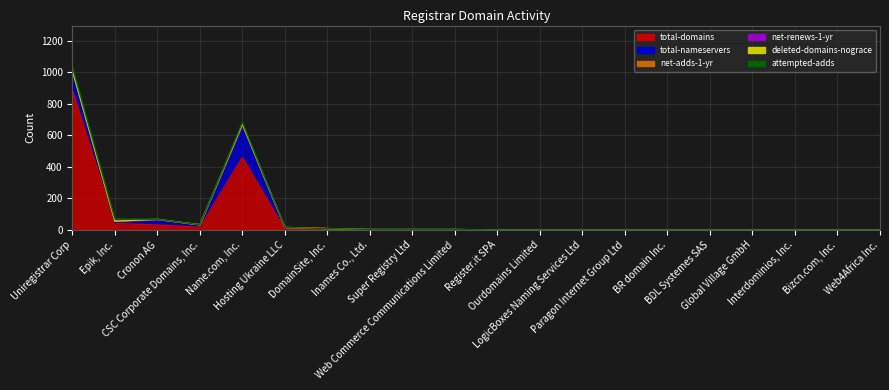

What are all the series names shown in the legend?

total-domains, total-nameservers, net-adds-1-yr, net-renews-1-yr, deleted-domains-nograce, attempted-adds